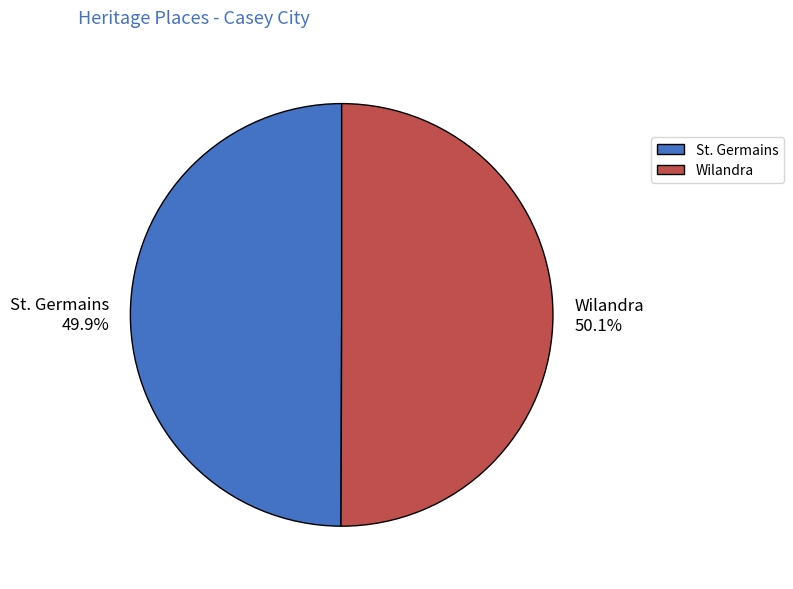

Is there any slice that represents more than half of the pie?

Yes